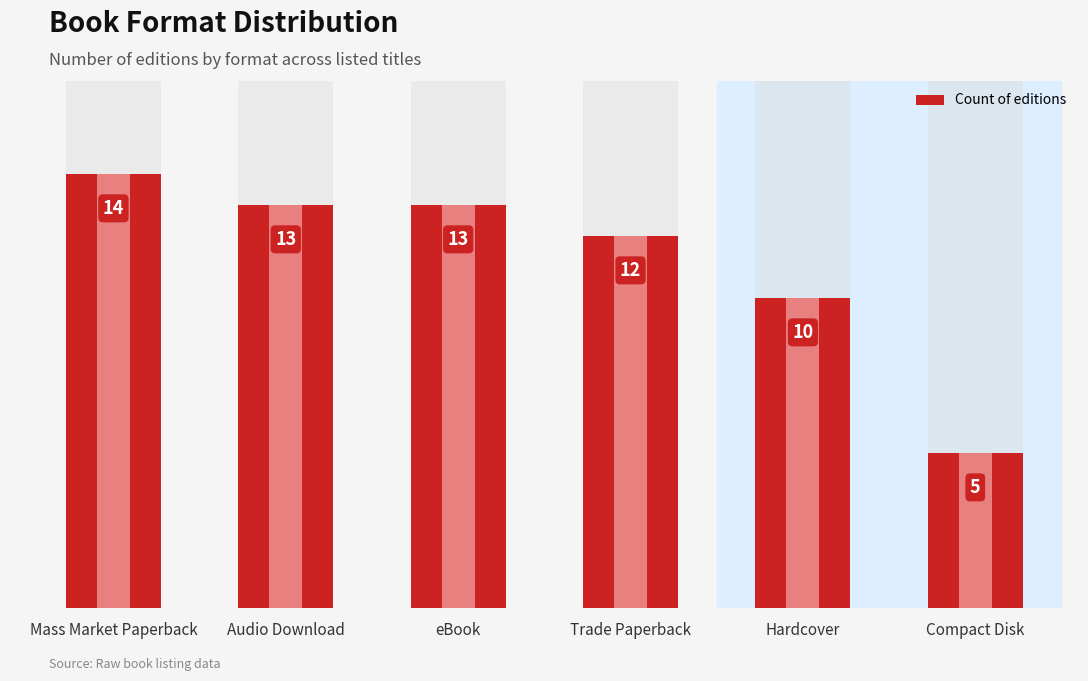

The chart shows a value of 17 at Audio Download. True or false?

False